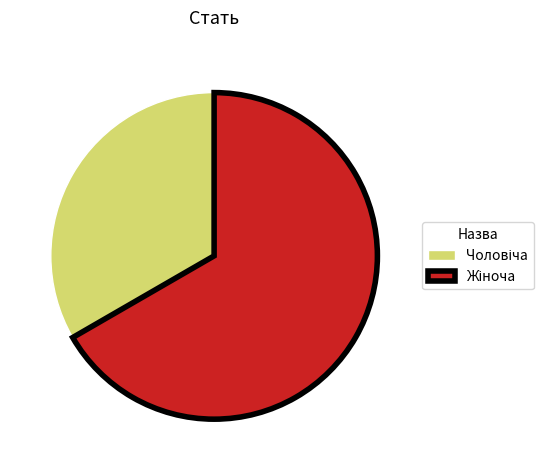

What is the total percentage of Чоловіча and Жіноча?

100.0%